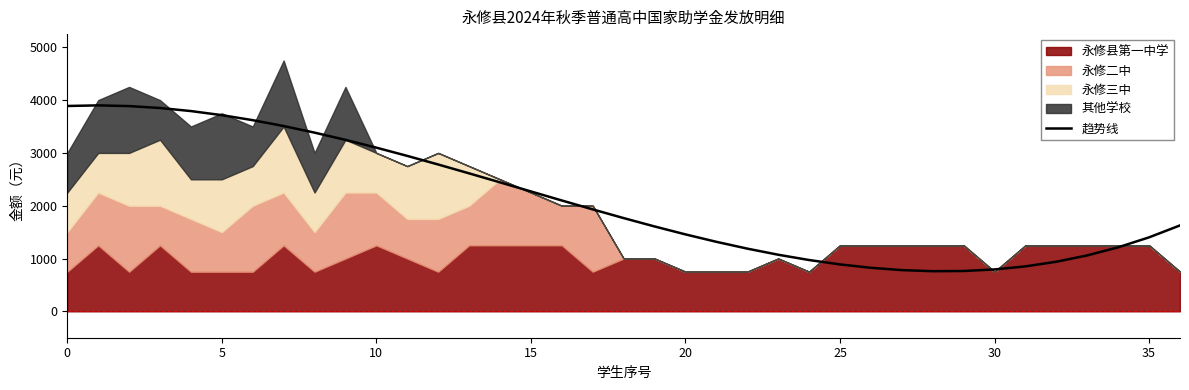

What is the difference between the maximum and minimum values?

3140.5